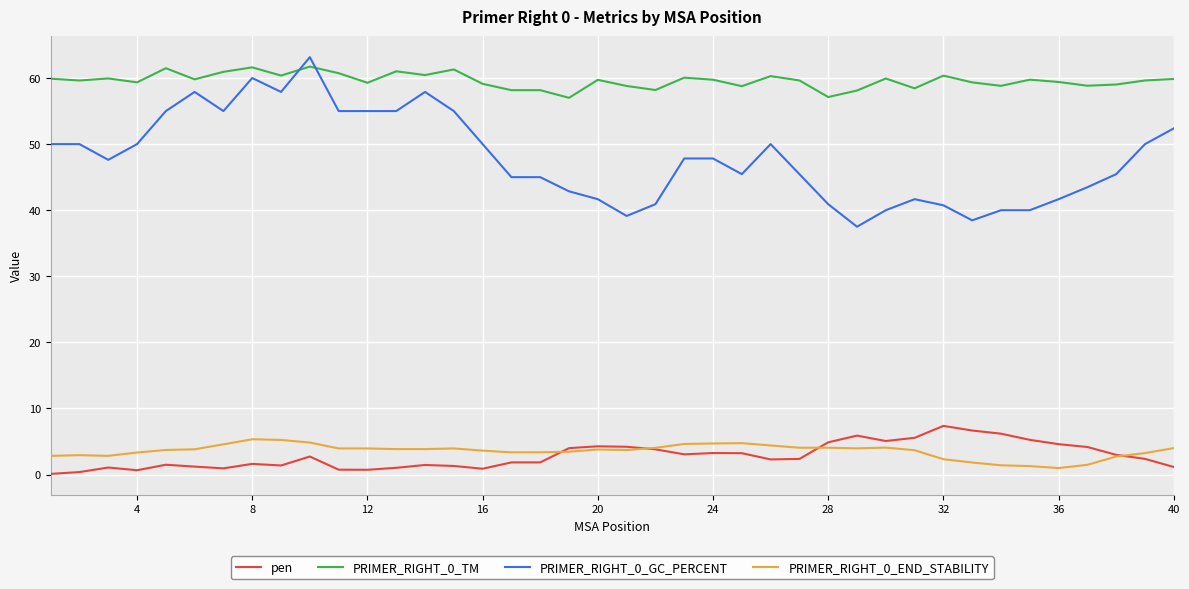

Which series has the largest total across all categories?

PRIMER_RIGHT_0_TM